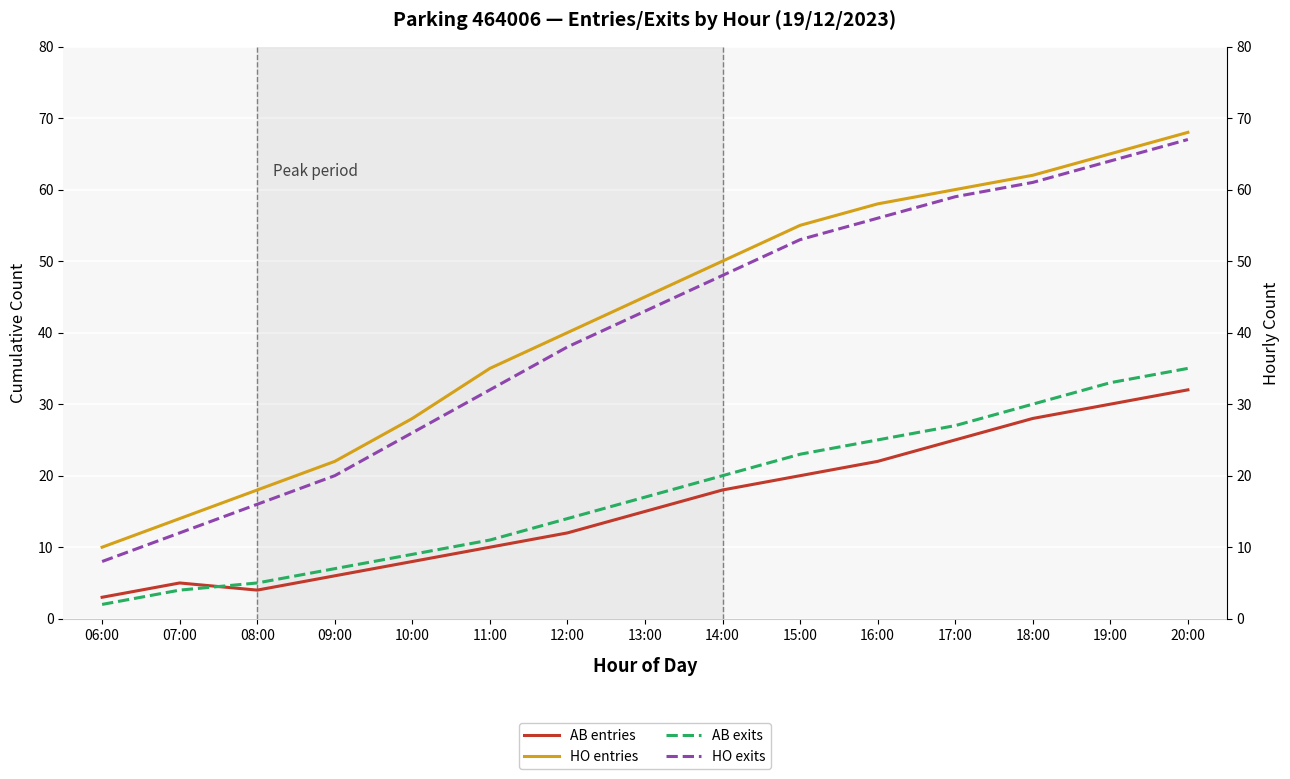

What are all the series names shown in the legend?

AB entries, HO entries, AB exits, HO exits